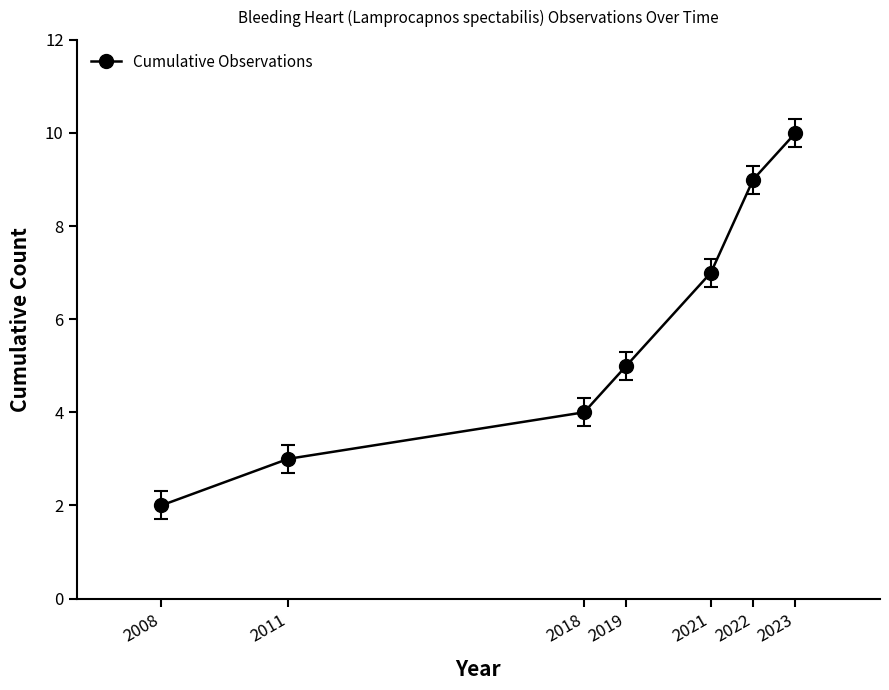

How many series are shown in this chart?

1